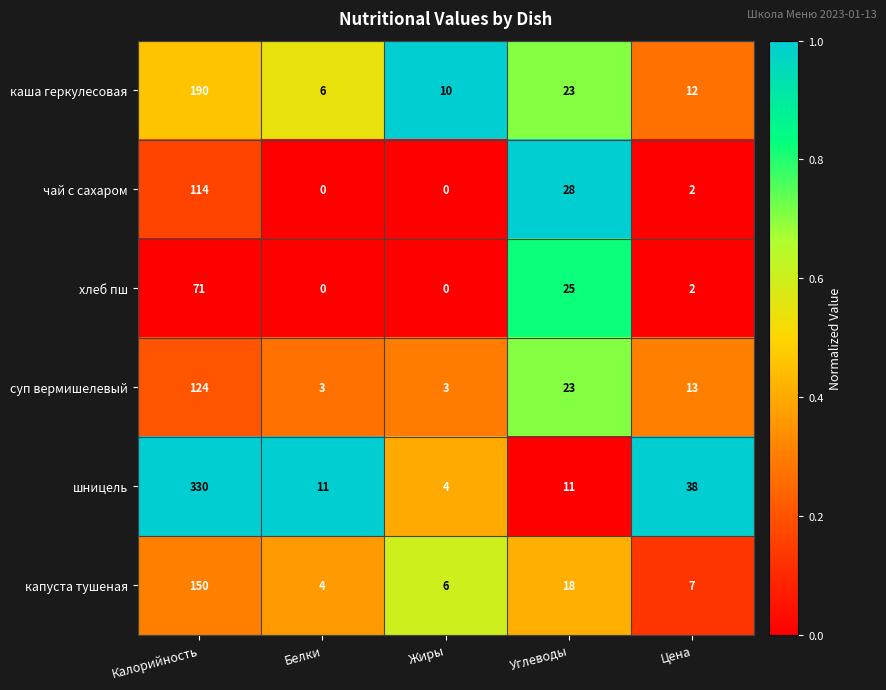

What is the difference between the highest and lowest values at Жиры?

10